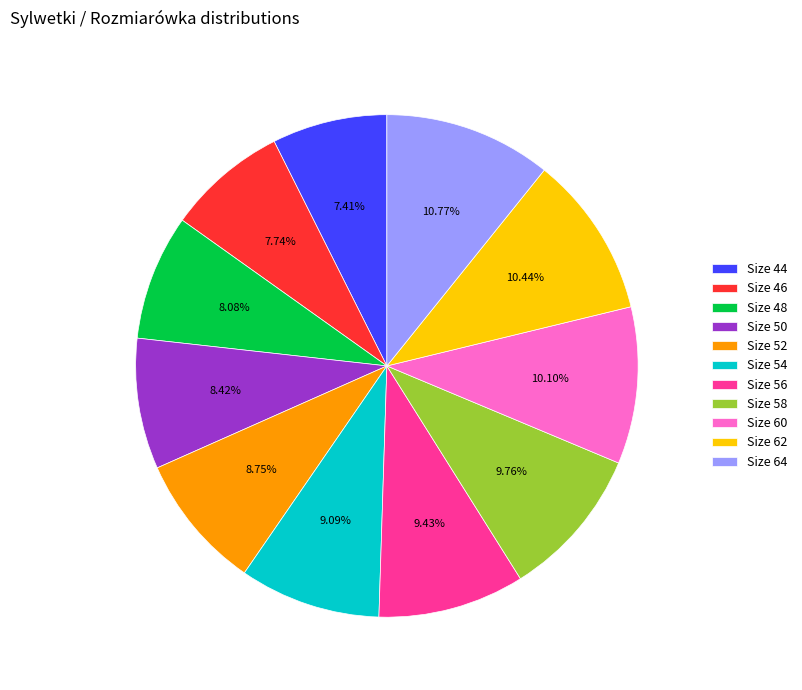

Does Size 46 account for over 50% of the chart?

No